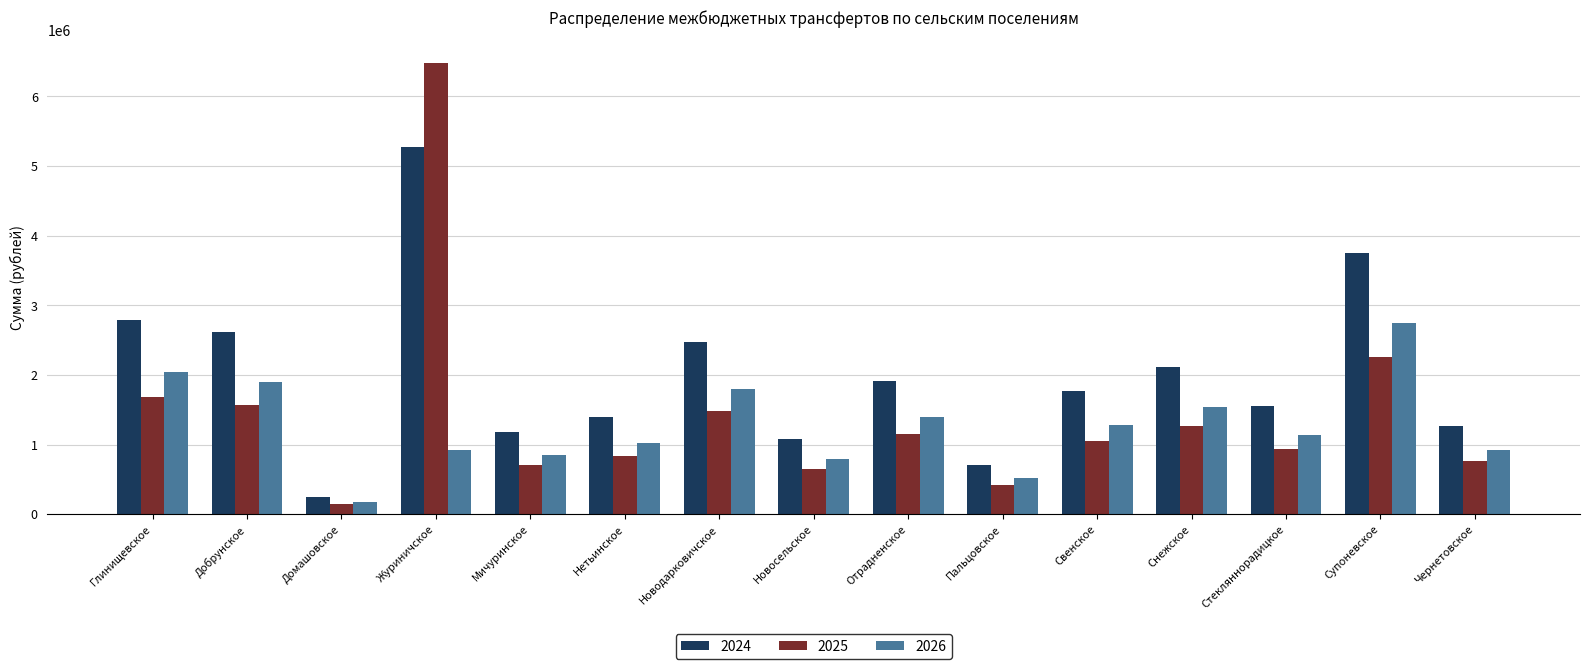

What position from the left is Глинищевское?

1